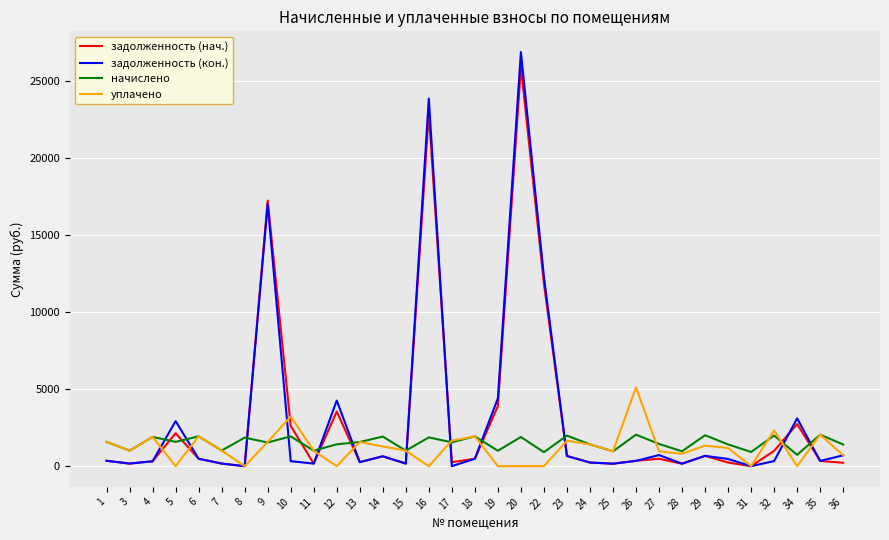

At how many categories does at least one series exceed 13918?

3